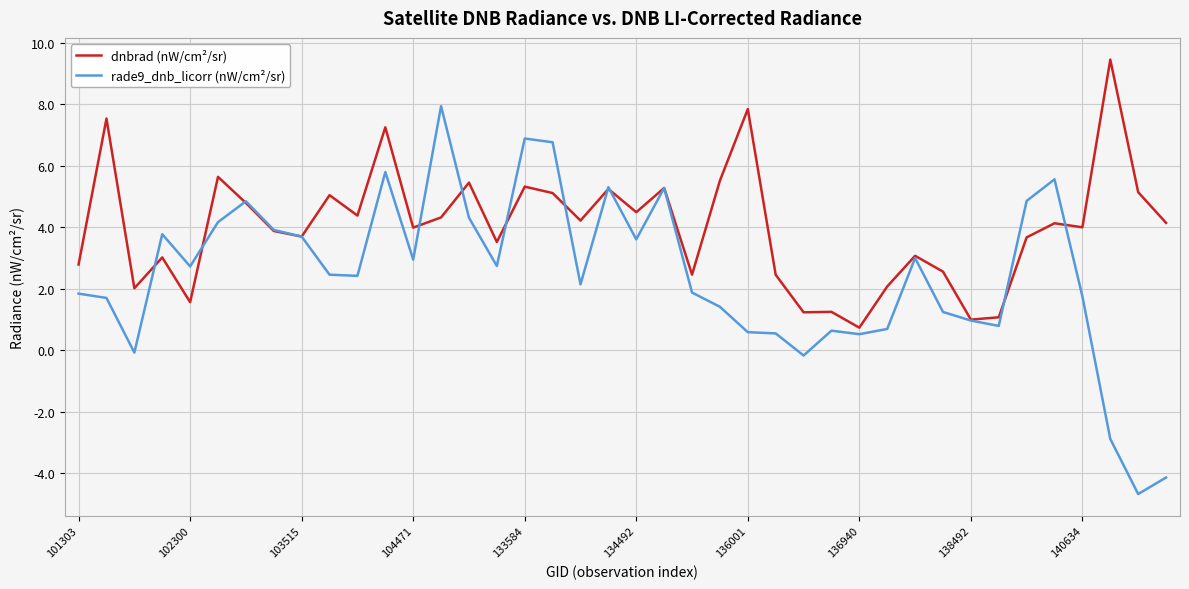

List the series in order of their peak value, highest first.

dnbrad (nW/cm²/sr), rade9_dnb_licorr (nW/cm²/sr)